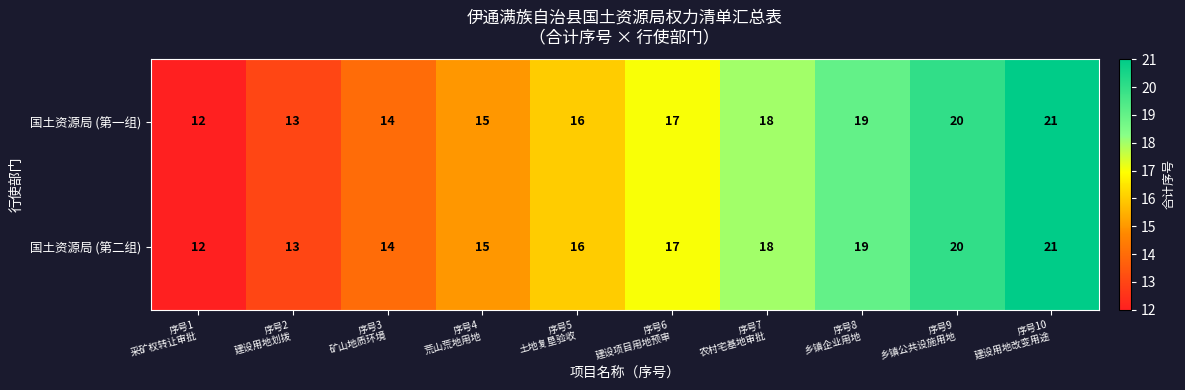

What is the sum of all 国土资源局 (第一组) values?

165